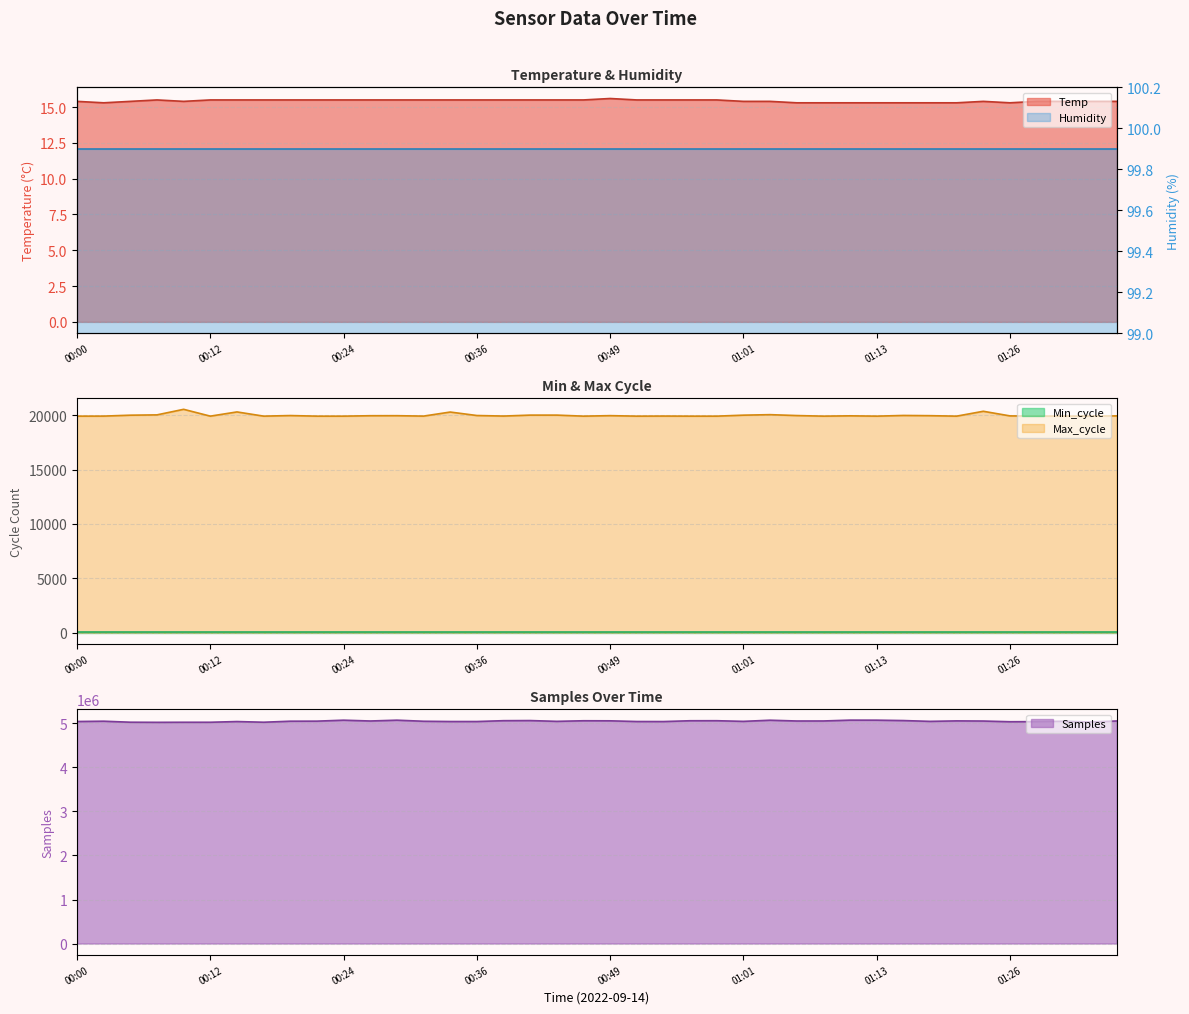

The Max_cycle series shows 19920.0 at 00:12. True or false?

True